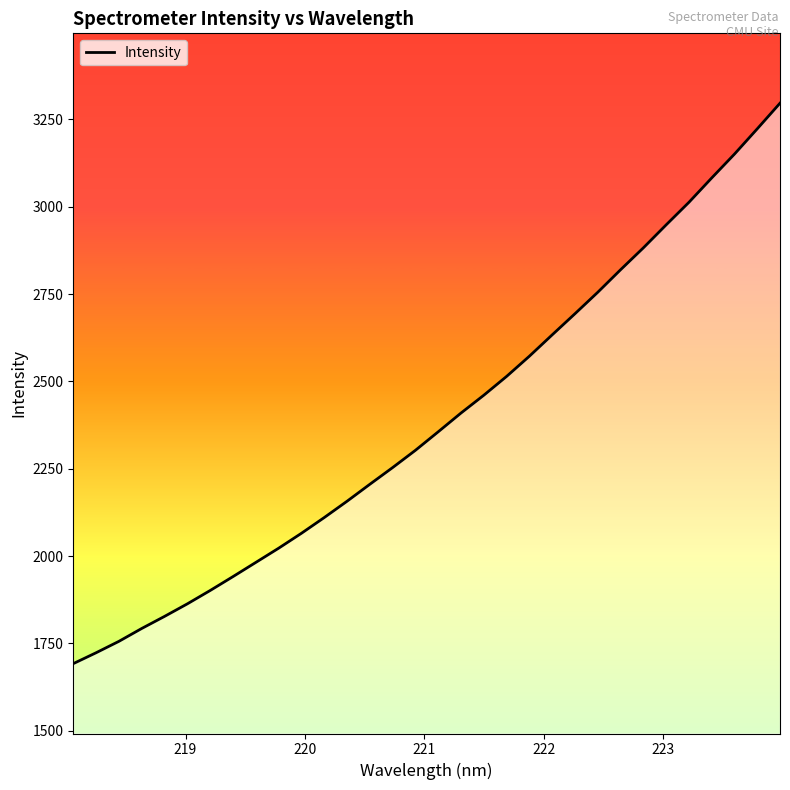

What is the greatest value displayed?

3296.3